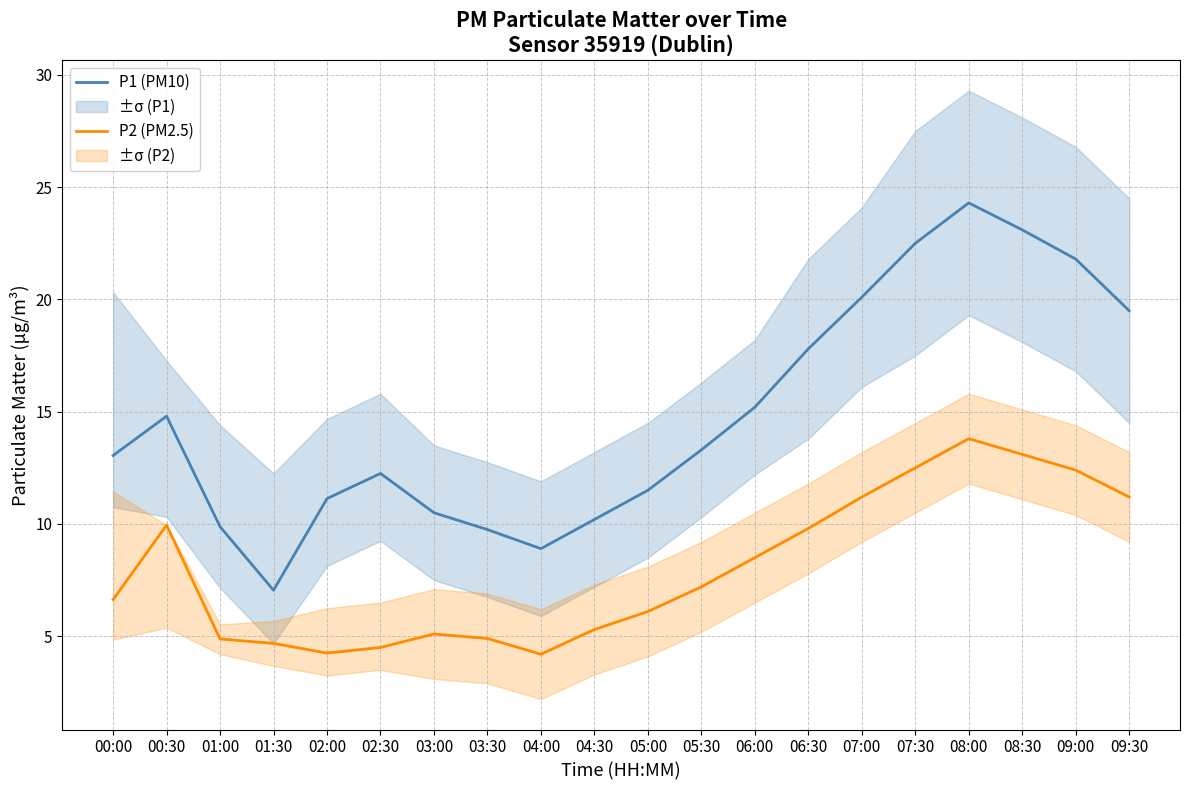

The P2 (PM2.5) series shows 1.0 at 02:00. True or false?

False